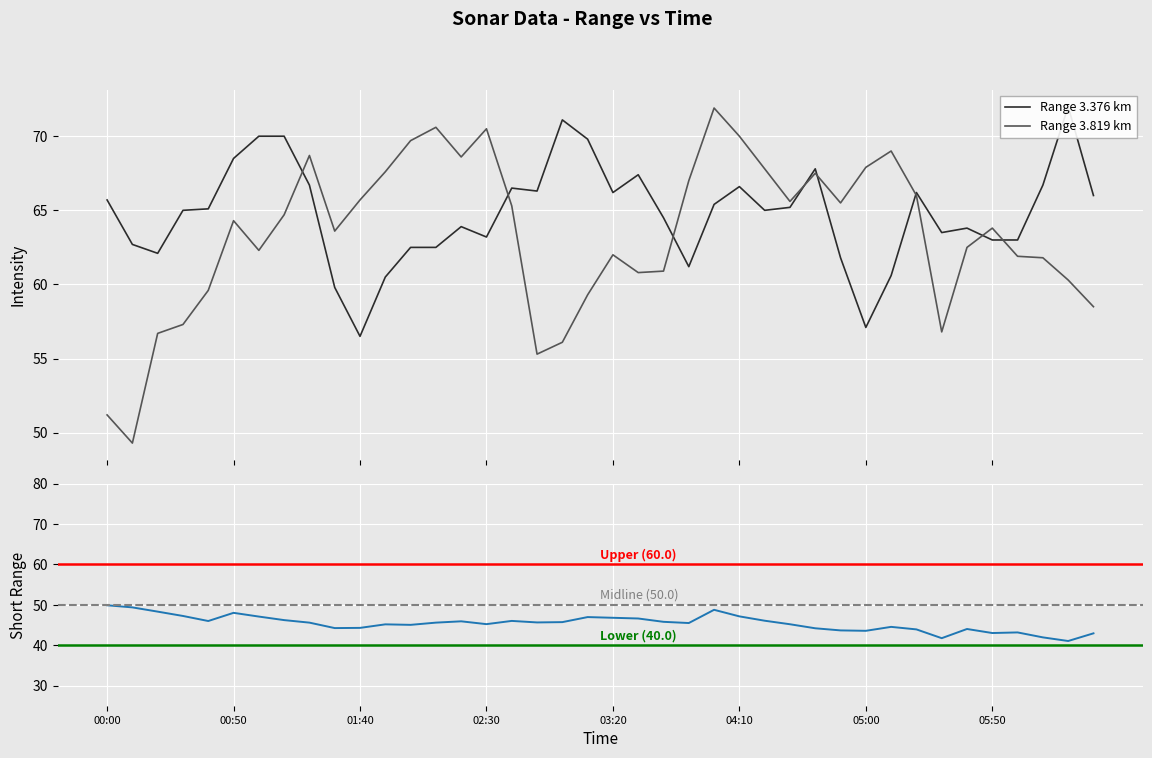

What is the highest value of the 3.376 series?

72.0